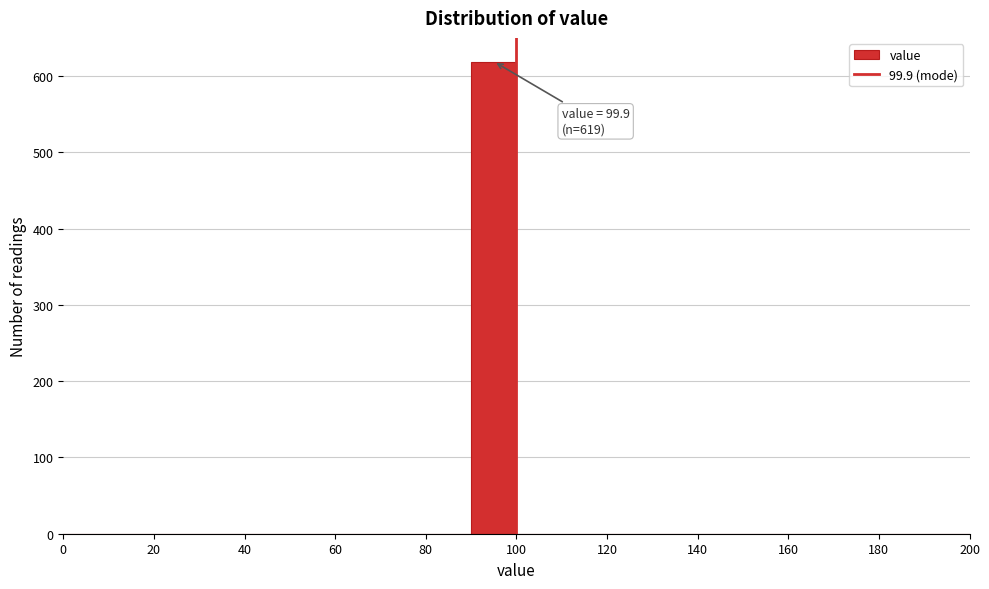

Over which range of the x-axis is the bar tallest?

90 to 100